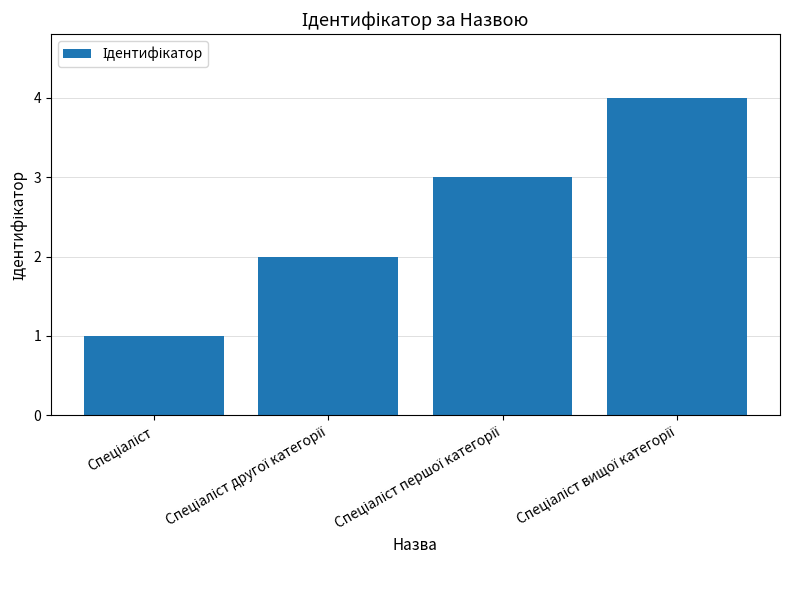

What is the sum of all values?

10